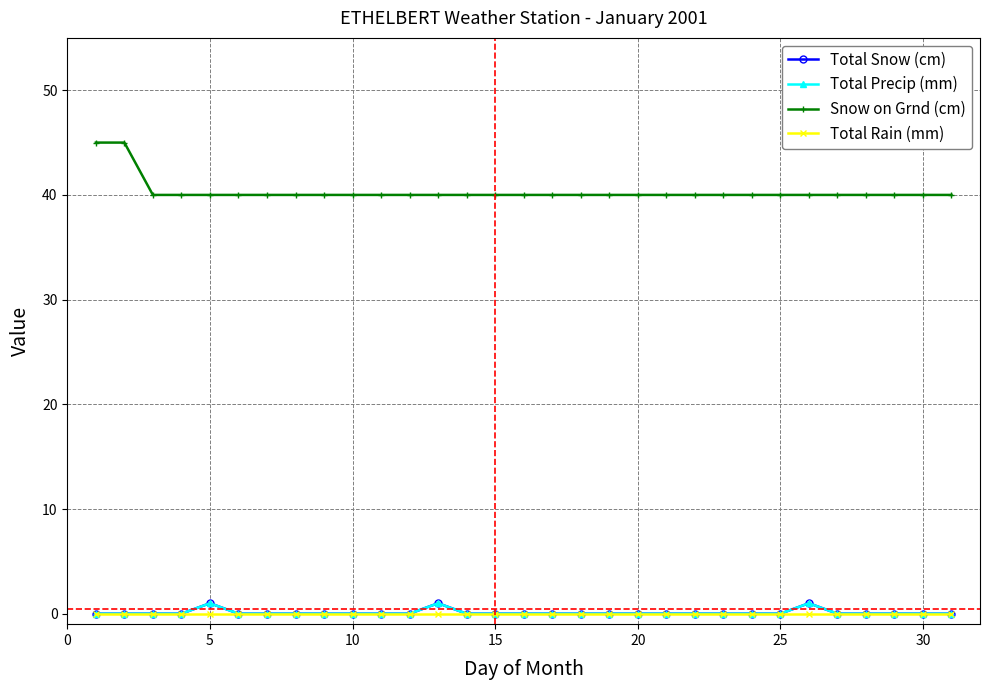

Does the chart have visible grid lines?

No